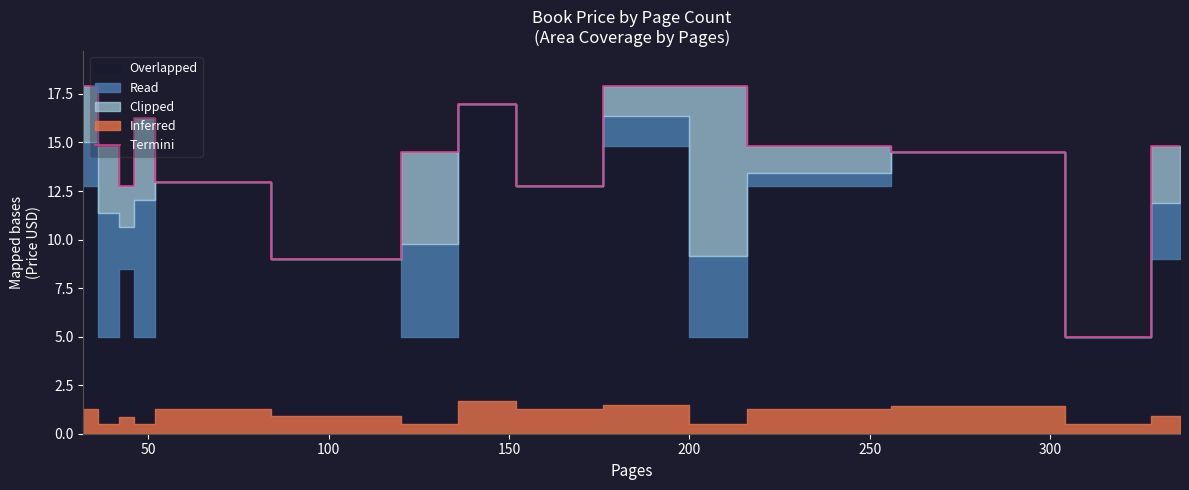

What is the value of the 1st point from the left?

17.9